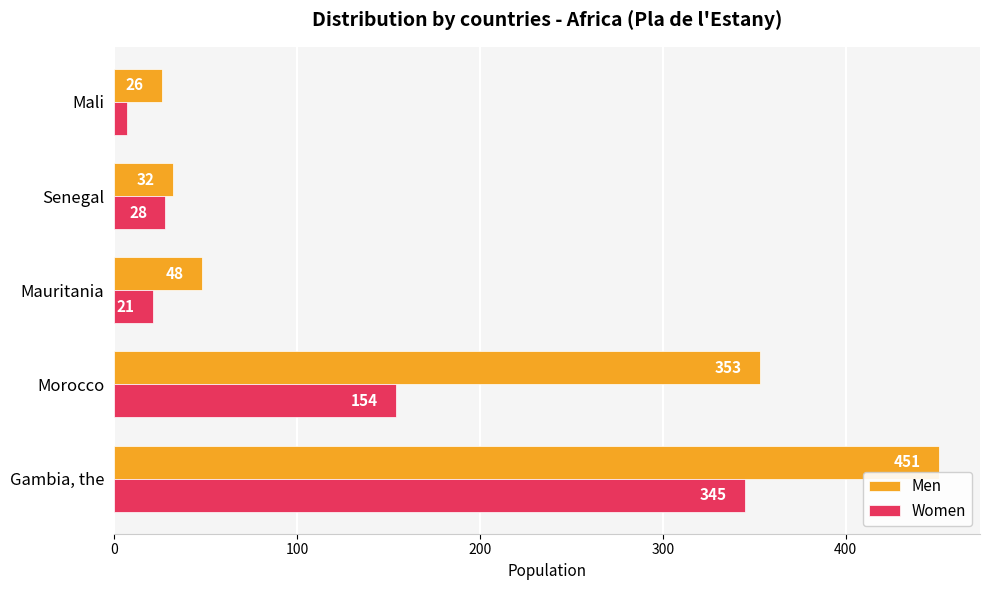

Which series has the widest spread of values?

Men